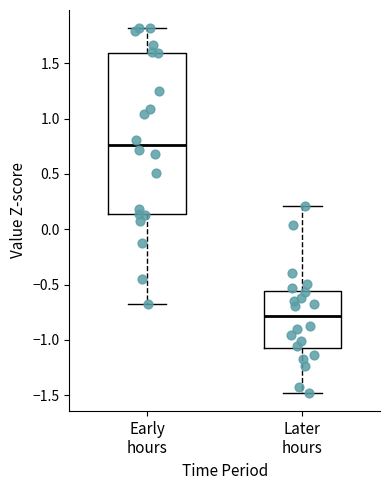

Reading left to right, read every box against the y-axis: the position of its median line, the range the box covers, and the ends of its whiskers. The values are not printed on the chart, so give them approximately, as read against the axis.

Early hours: median 0.75, box 0.15 to 1.60, whiskers -0.70 to 1.80
Later hours: median -0.80, box -1.10 to -0.55, whiskers -1.50 to 0.20